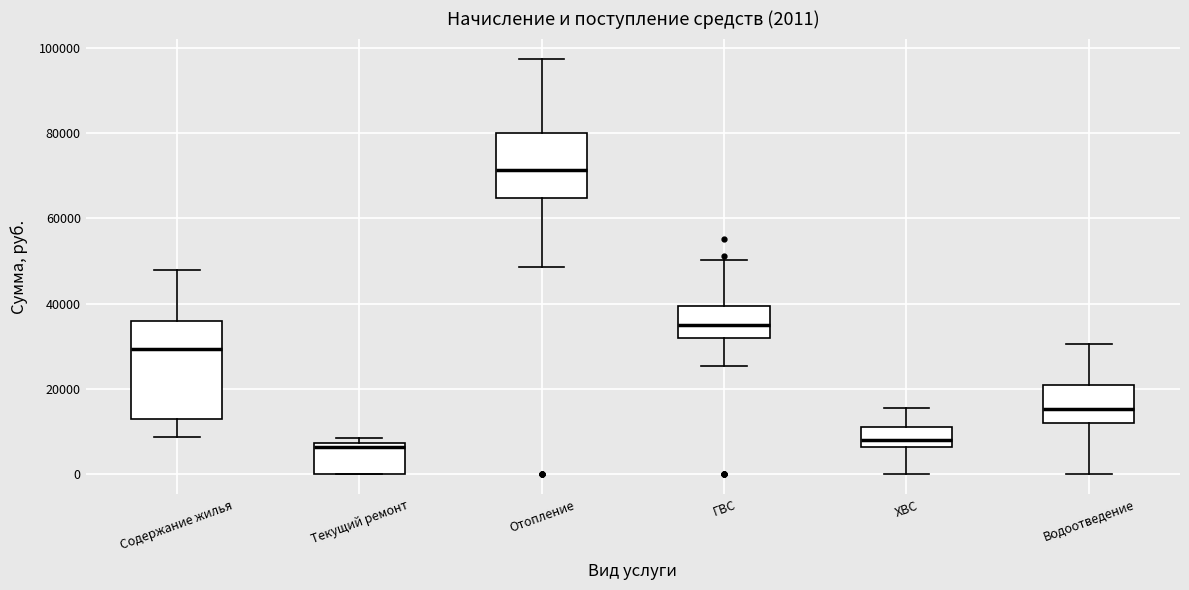

Comparing the boxes themselves (not the whiskers), which one is the tallest?

Содержание жилья